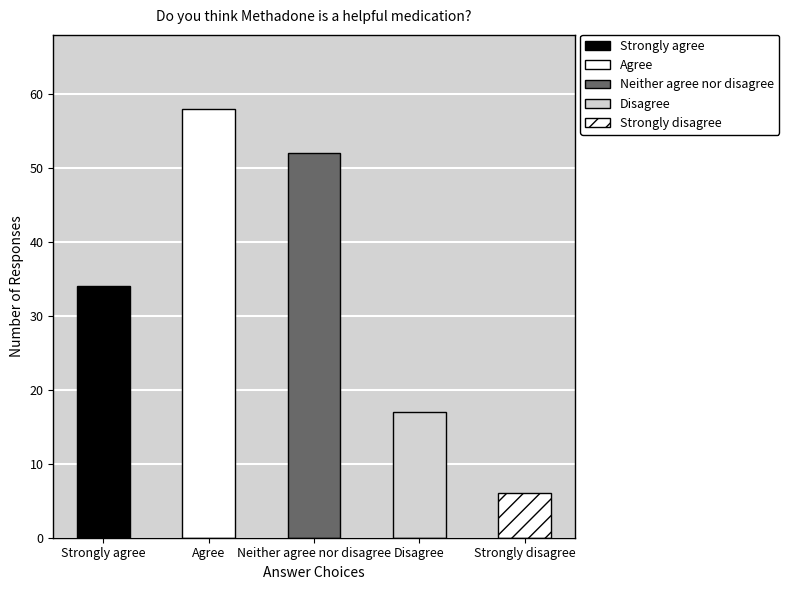

What is the difference between the maximum and second lowest values?

41